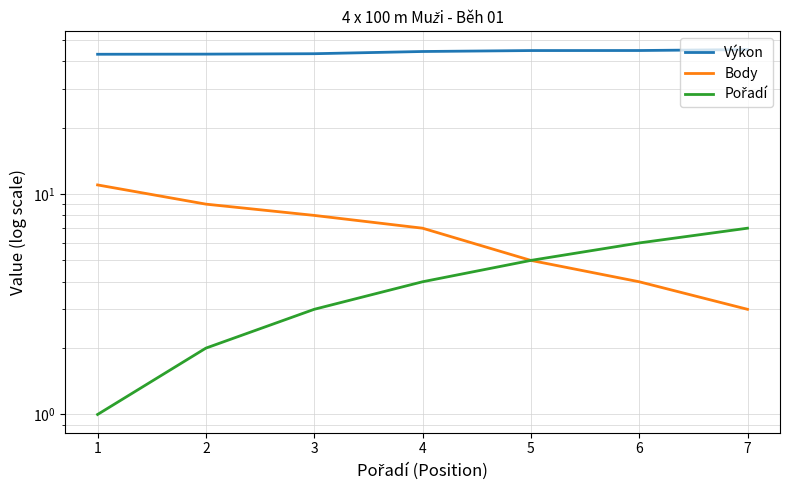

What is the sum of the Body values at 2 and 6?

13.0